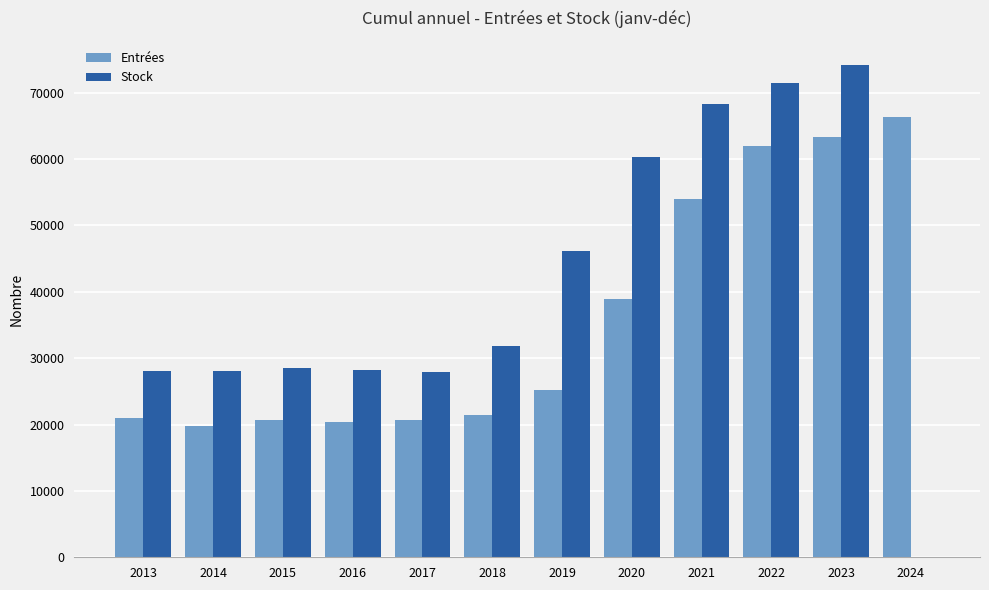

How many groups of bars are there?

12